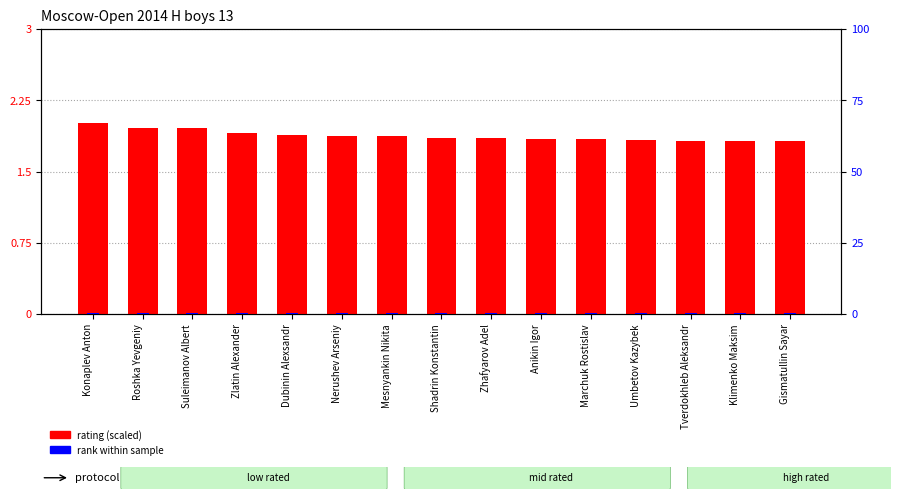

Which has a higher value, Konaplev Anton or Suleimanov Albert?

Konaplev Anton